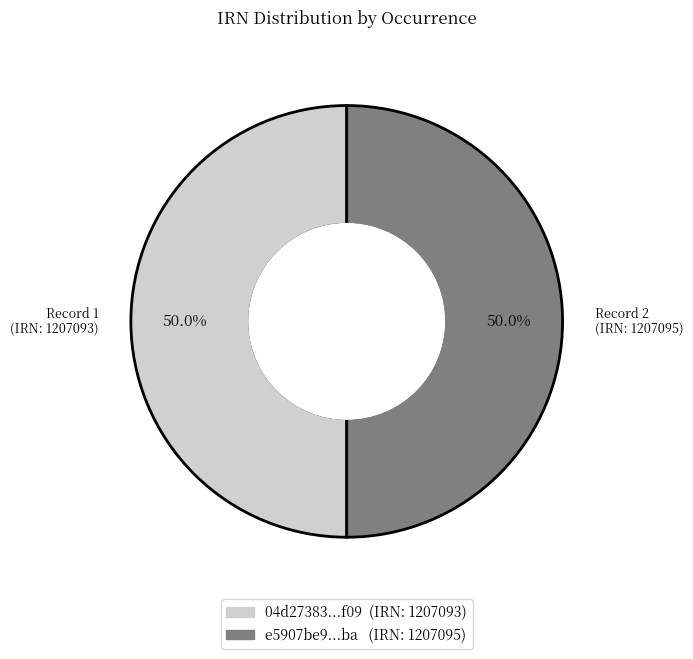

What percentage is NOT represented by Record 1 (IRN: 1207093)?

50.0%